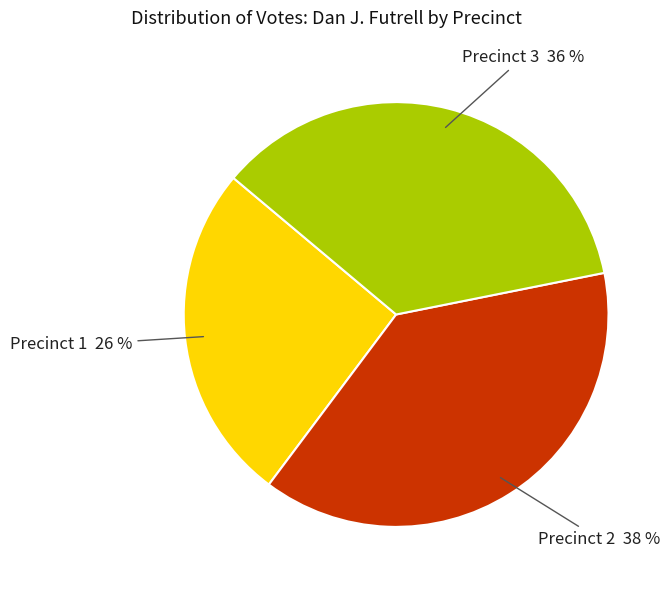

To the nearest percent, what is the difference between the largest and smallest slice percentages?

12%